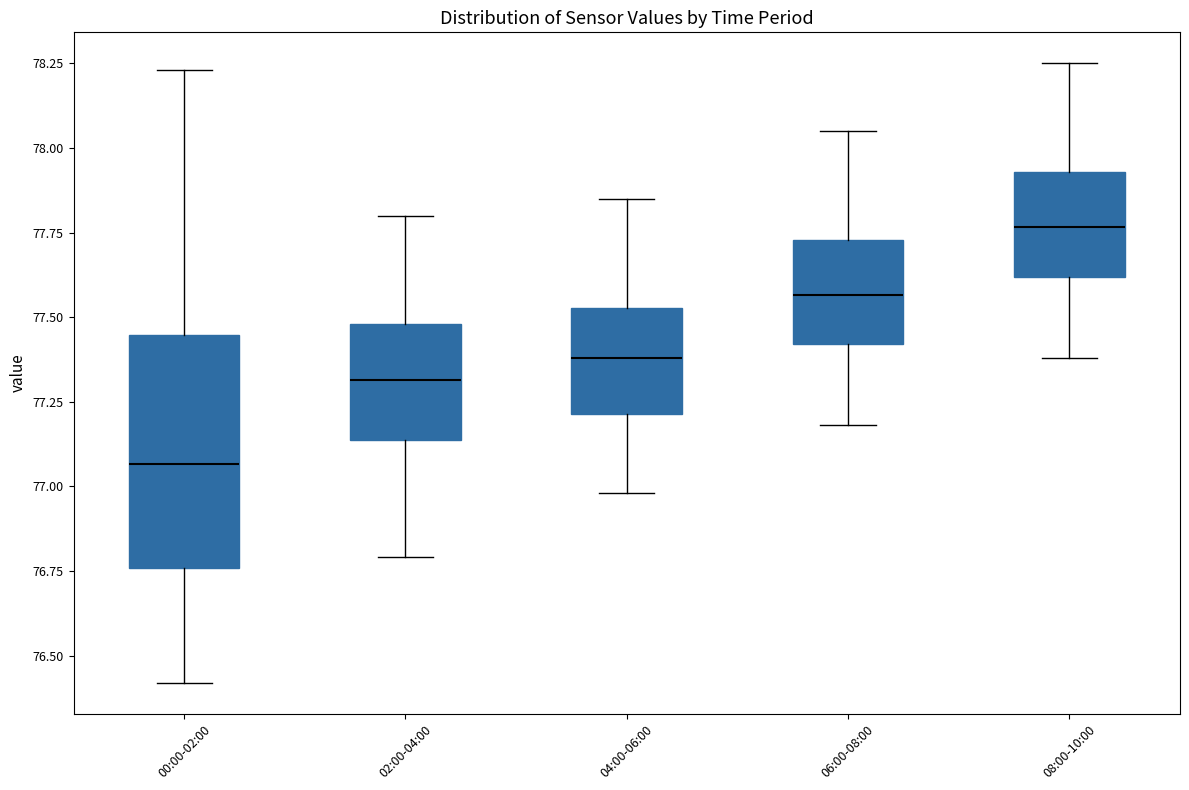

Where does the median line of the box for 02:00-04:00 sit on the y-axis? The values are not printed on the chart, so give them approximately, as read against the axis.

77.30